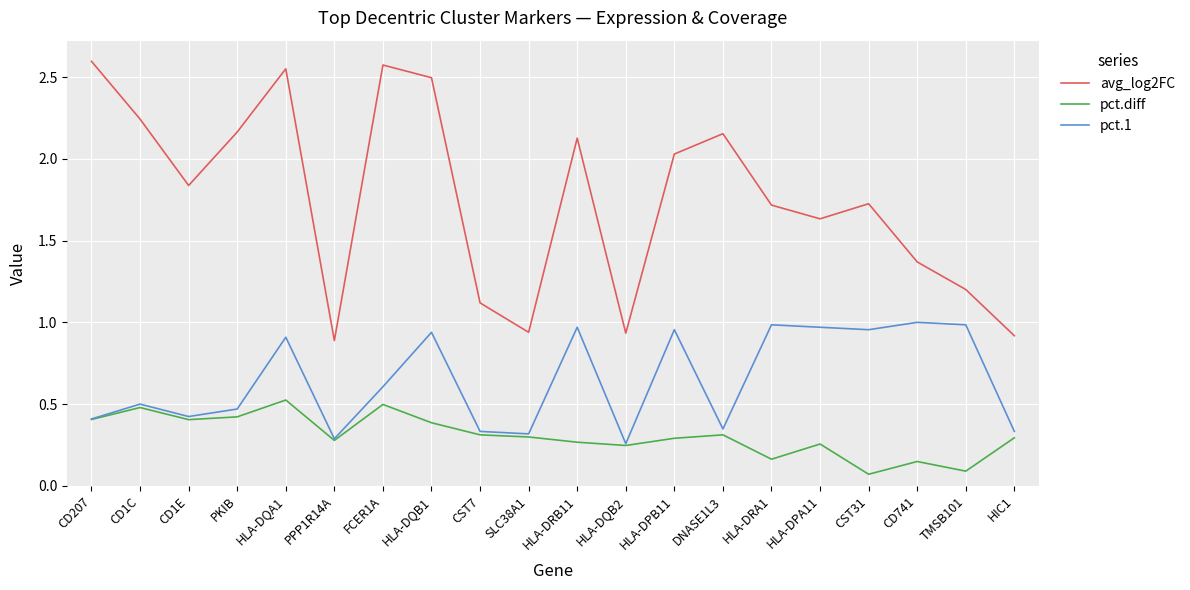

How many lines are shown in the chart?

3